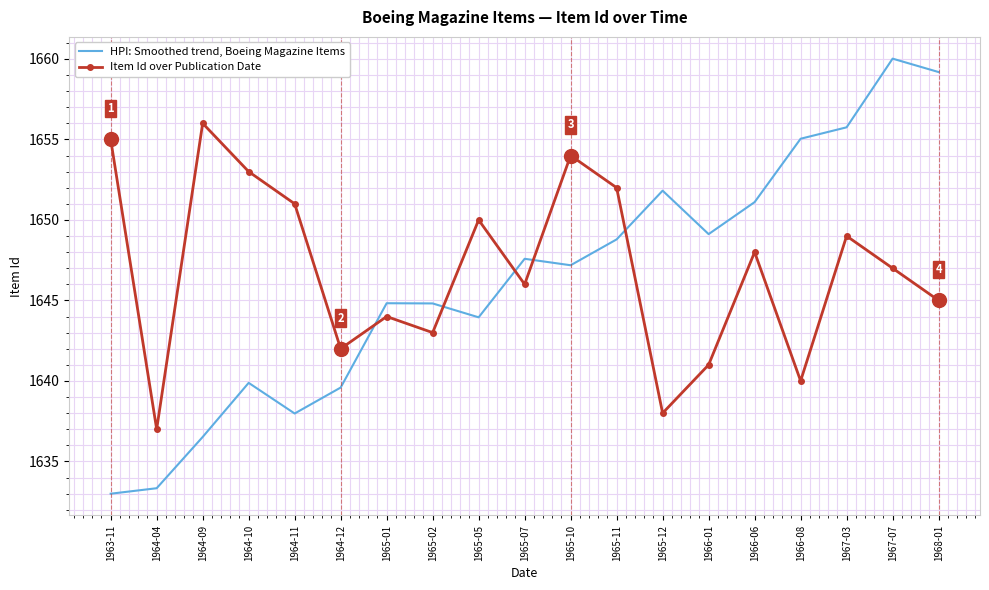

What value does the Item Id over Publication Date series have at 1964-12?

1642.0